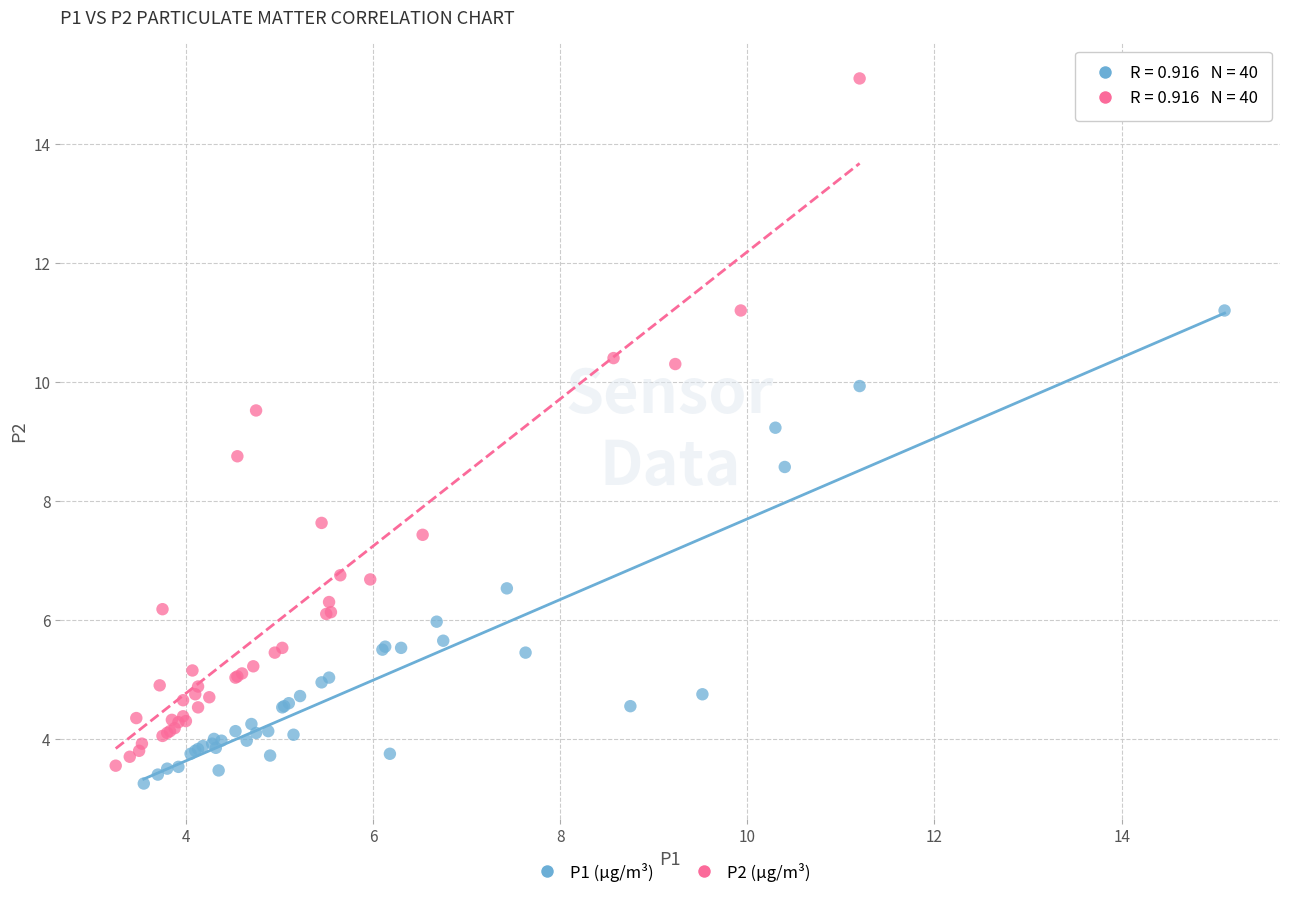

Which series contains the highest Y value?

P2 (μg/m³)